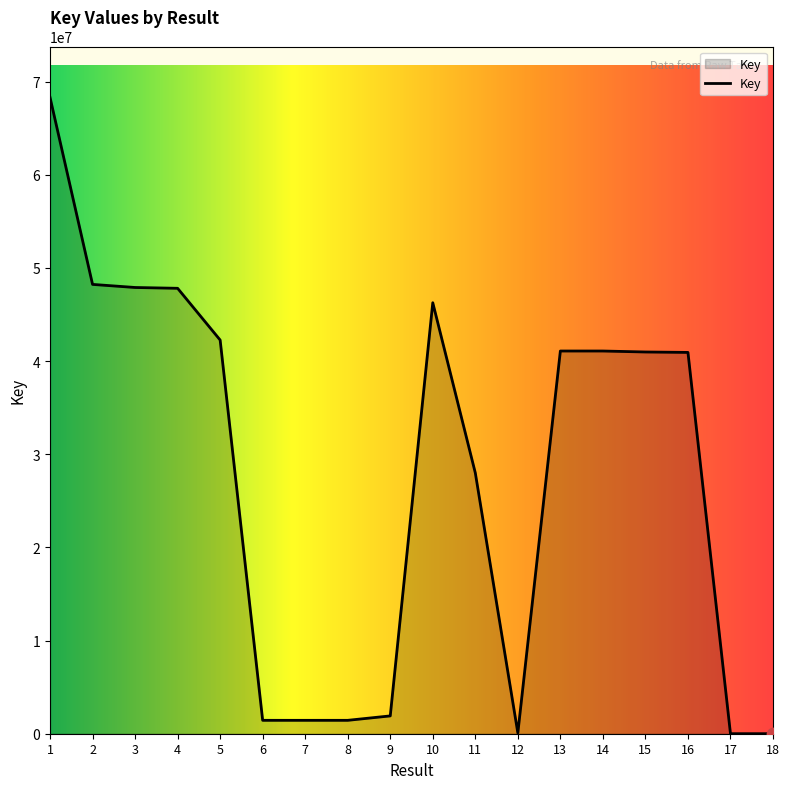

What is the change in value from 5 to 12?

-42176901